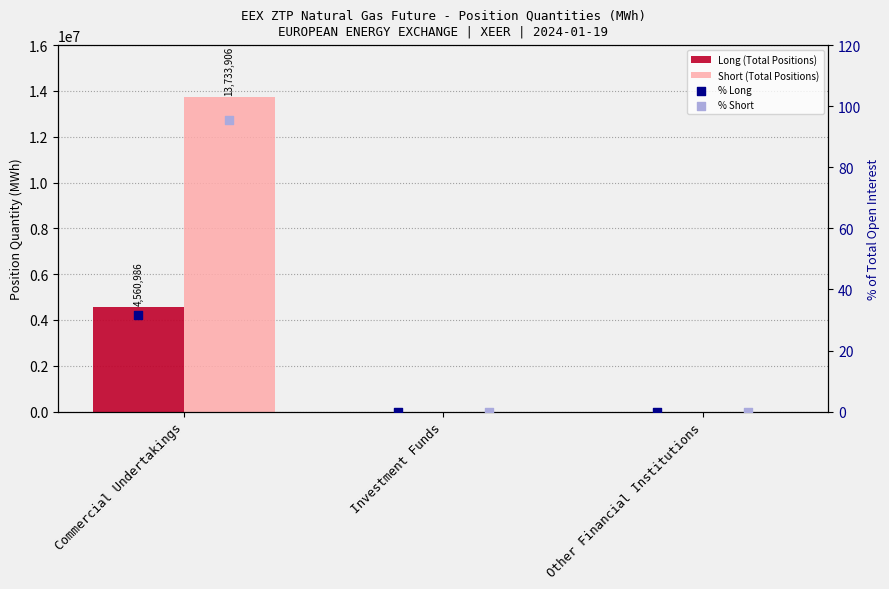

At which category is the sum across all series the highest?

Commercial Undertakings